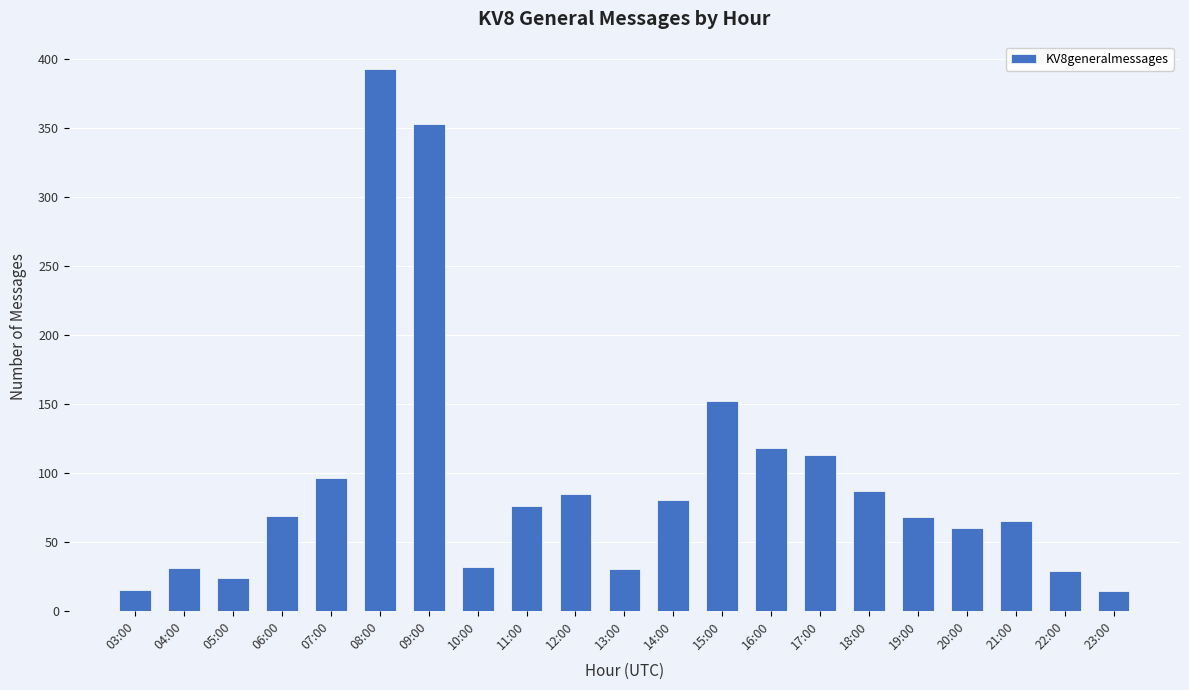

What is the label of the 20th bar from the right?

04:00